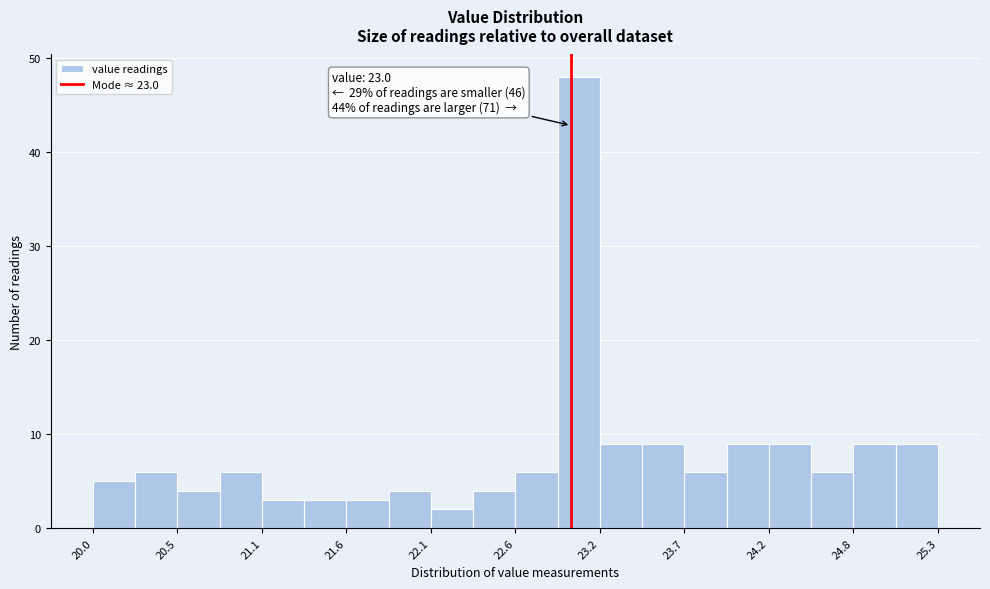

Read against the x-axis, roughly where is the centre of the tallest bar?

23.0